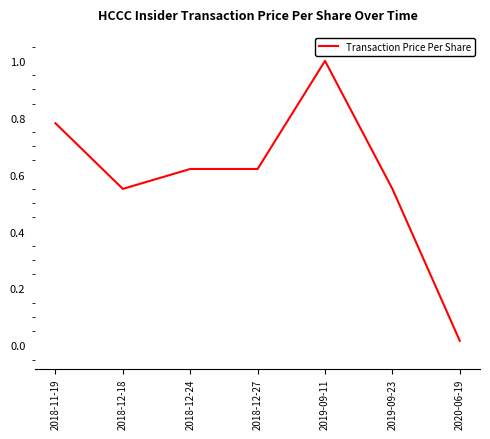

What is the difference between the maximum and minimum values?

1.0